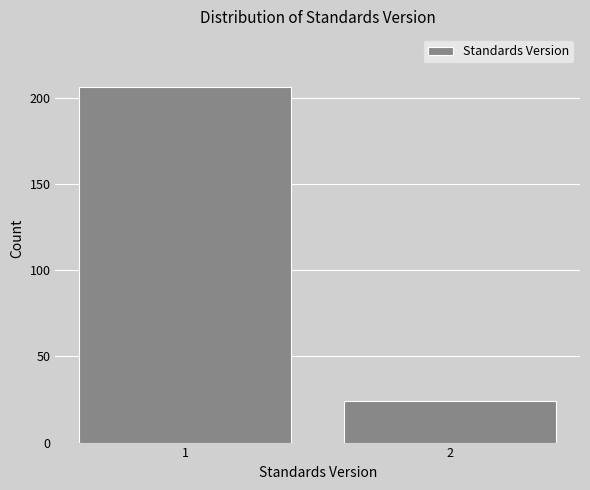

Reading left to right, extract all data points from this chart.

1=206	2=24